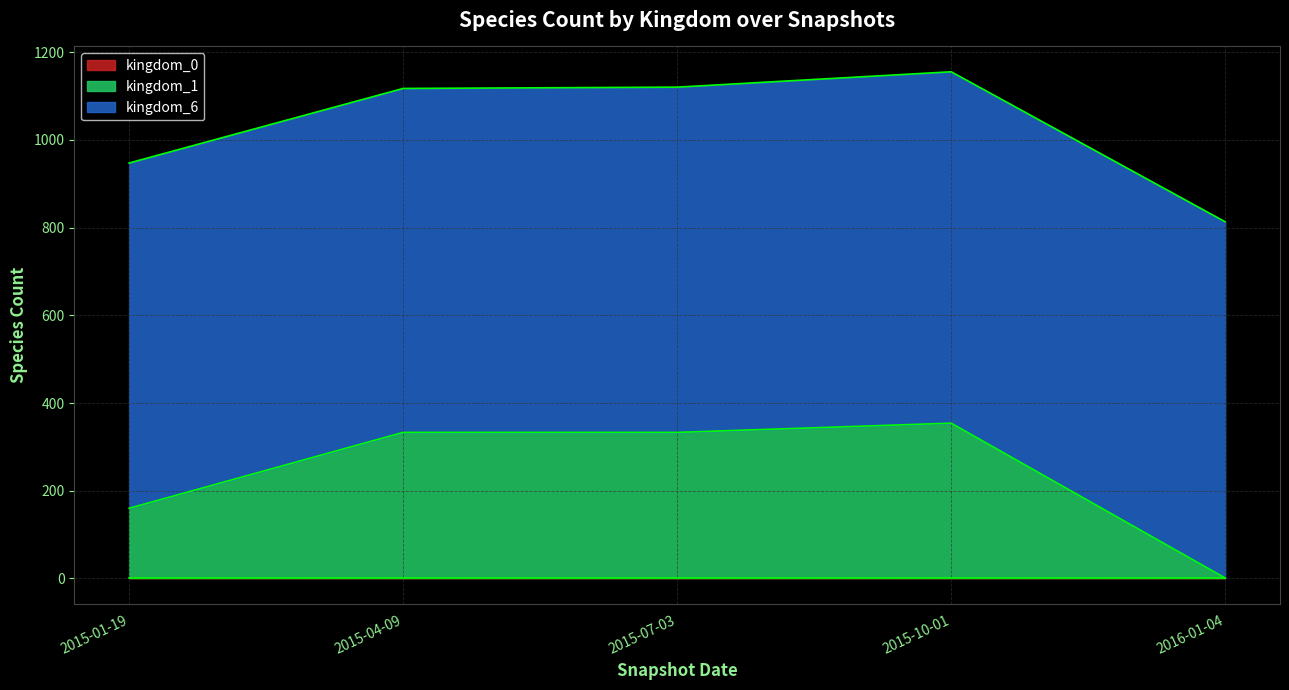

At which category does kingdom_1 reach its first local peak?

2015-10-01